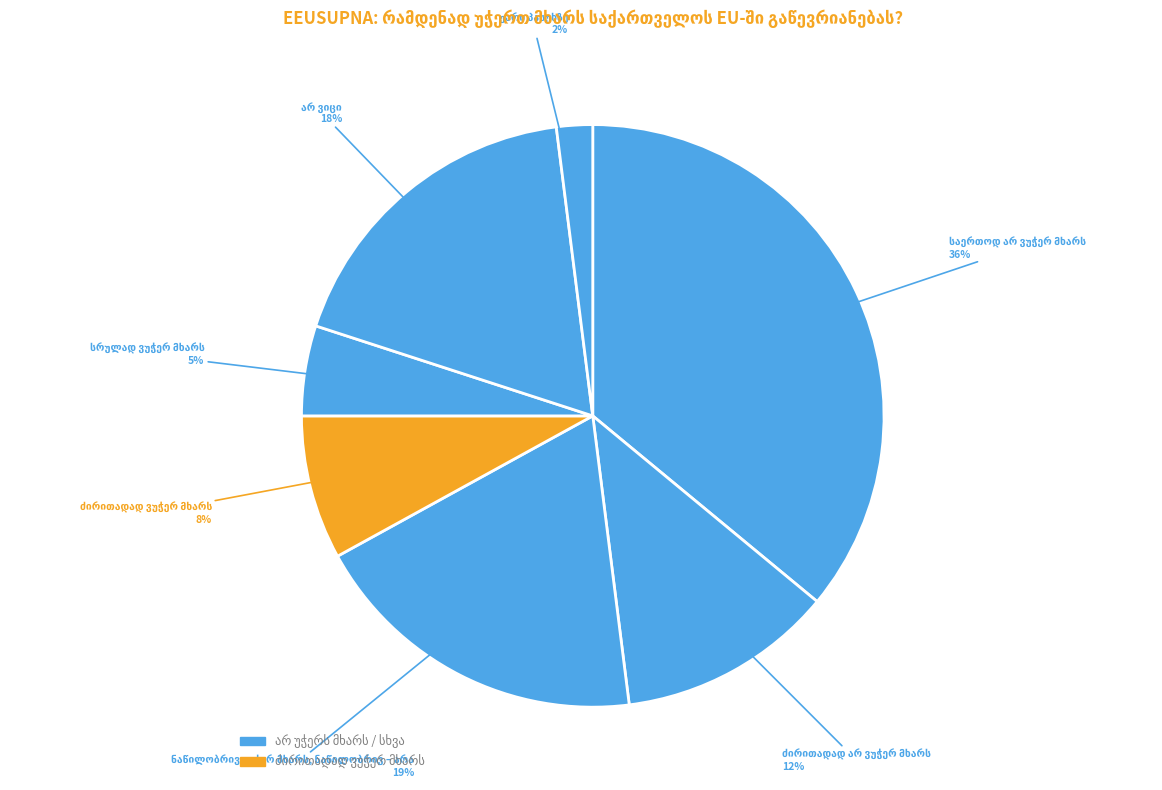

To the nearest percent, what is the average slice percentage?

14%